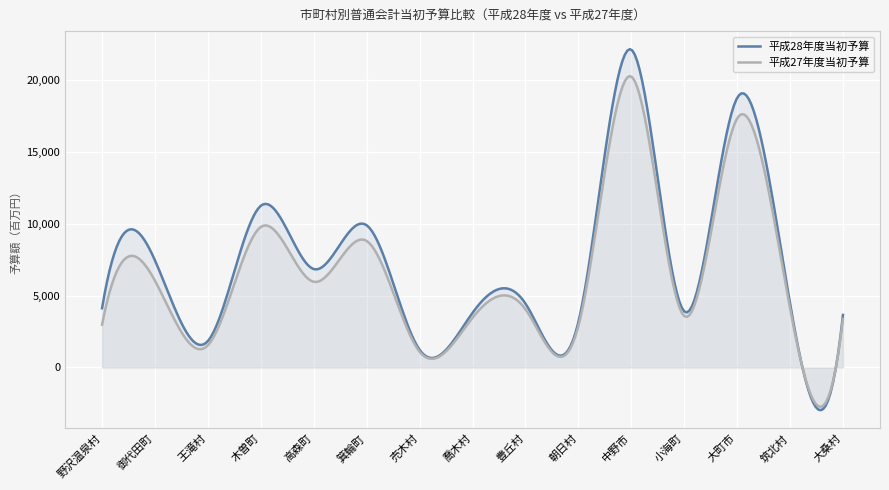

True or false: 平成27年度当初予算 has a value of 3582 at 小海町.

True